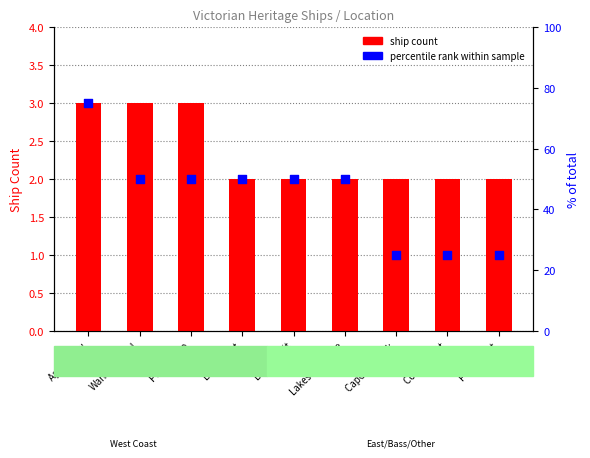

Is the value of percentile rank within sample at Cape Schanck greater than the value of ship count at Cape Schanck?

Yes